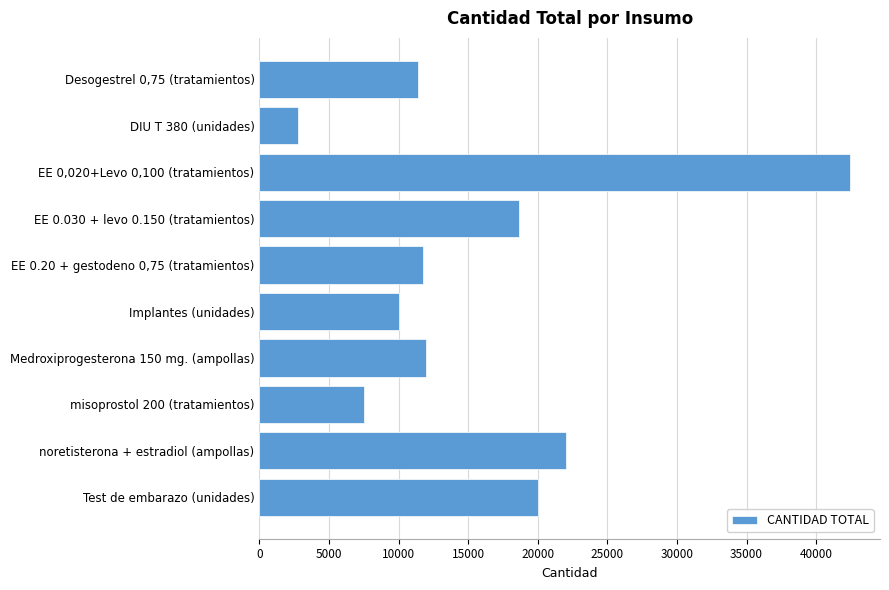

Which label corresponds to the smallest value in the chart?

DIU T 380 (unidades)